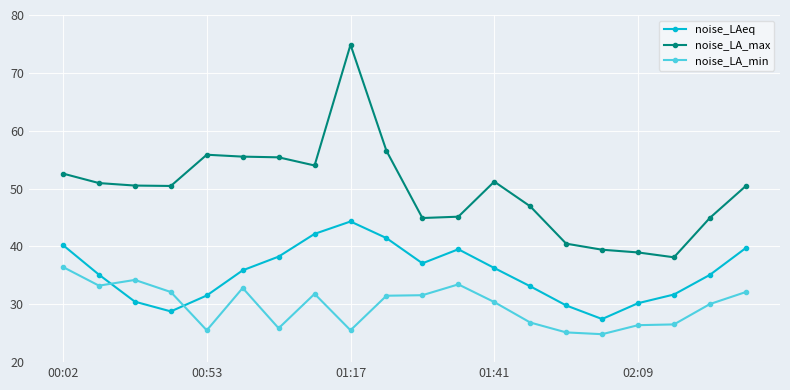

How many distinct data groups are displayed?

3